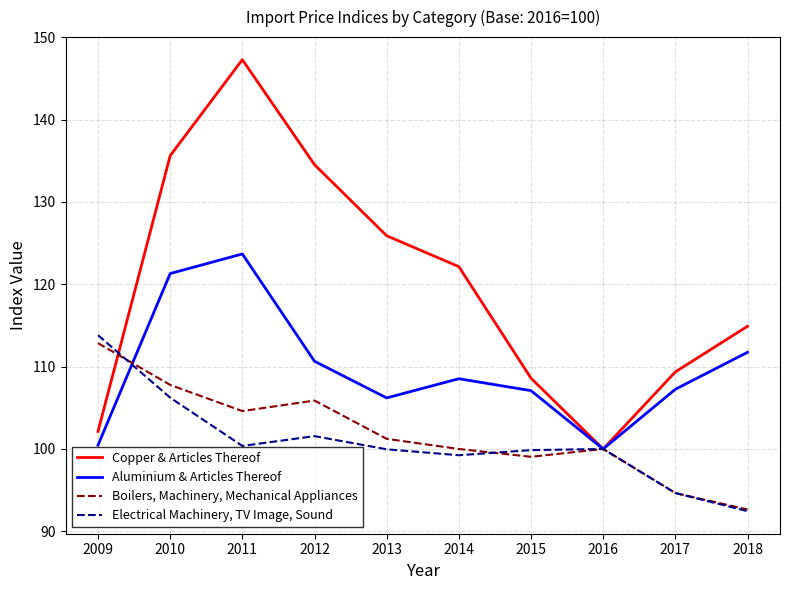

Read the Copper & Articles Thereof value at 2018.

114.9